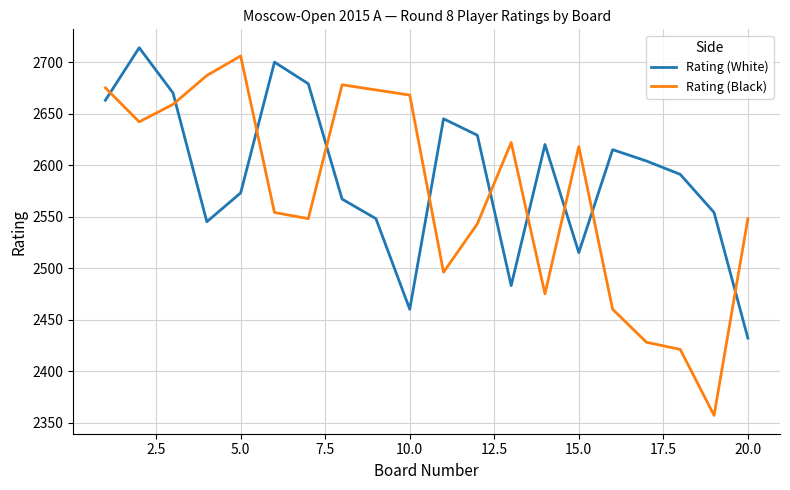

How many intersections are there between Rating (Black) and Rating (White)?

10